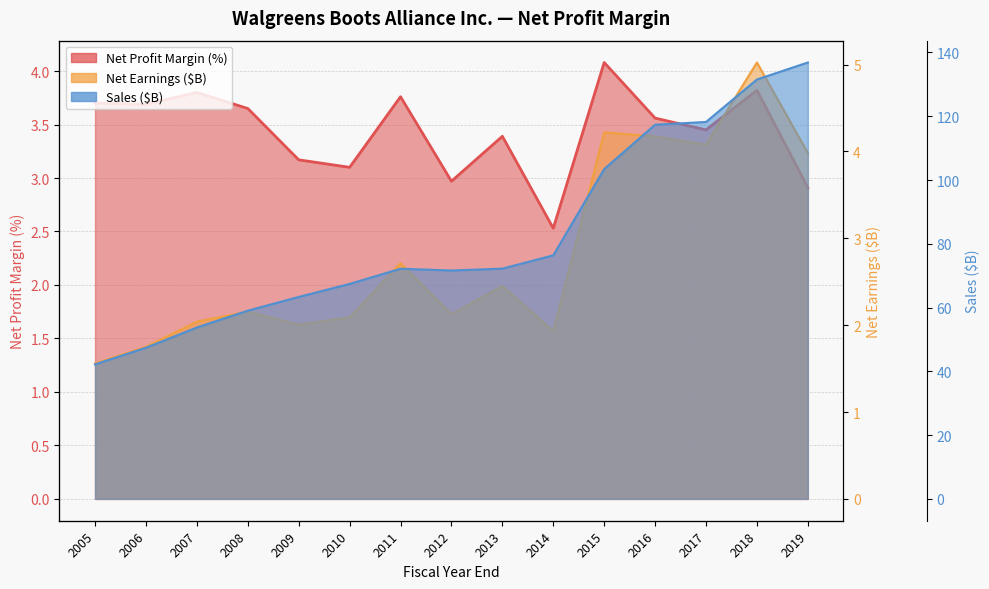

Which category has the lowest value across all series?

2005